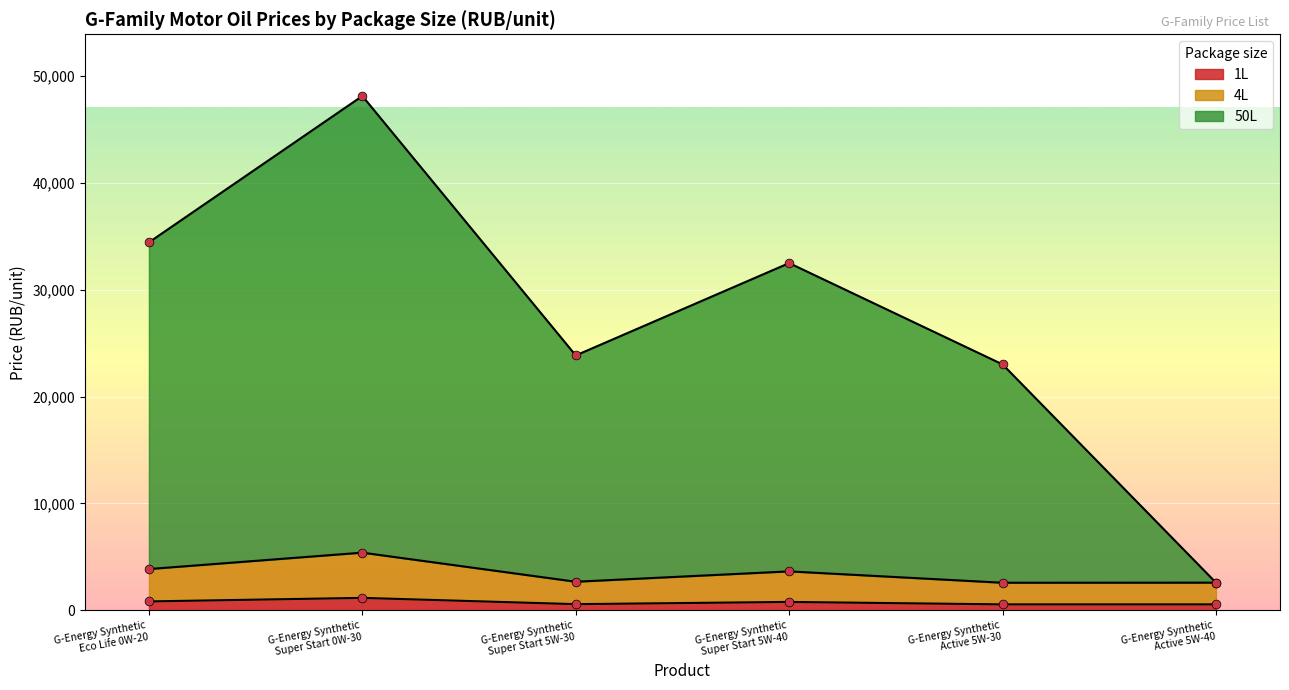

At which category is the sum across all series the highest?

G-Energy Synthetic
Super Start 0W-30